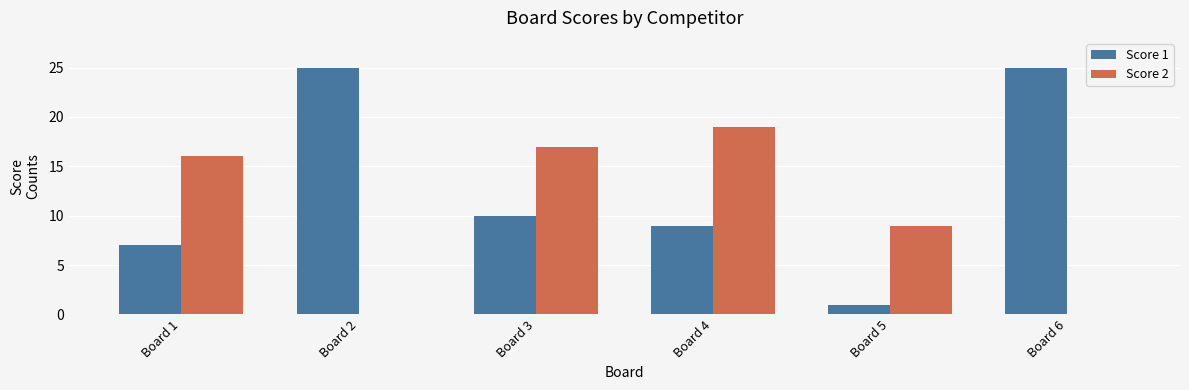

Count the number of categories in the chart.

6